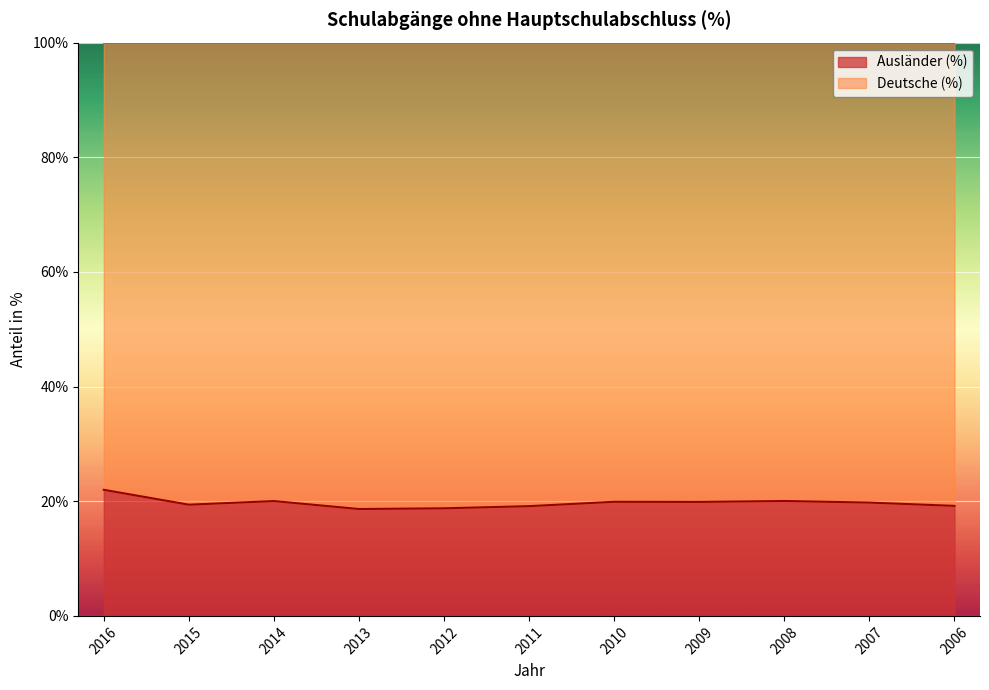

At which label does the data first exceed 19?

2016